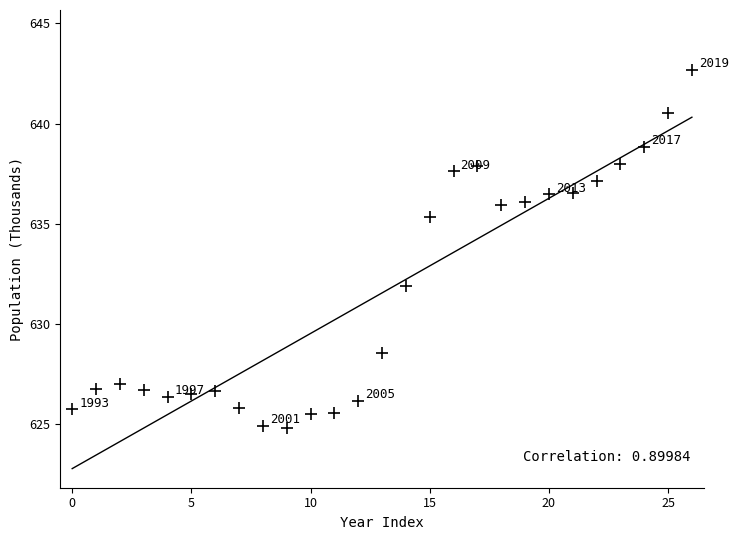

What is the range of Y values (max minus min)?

17.8